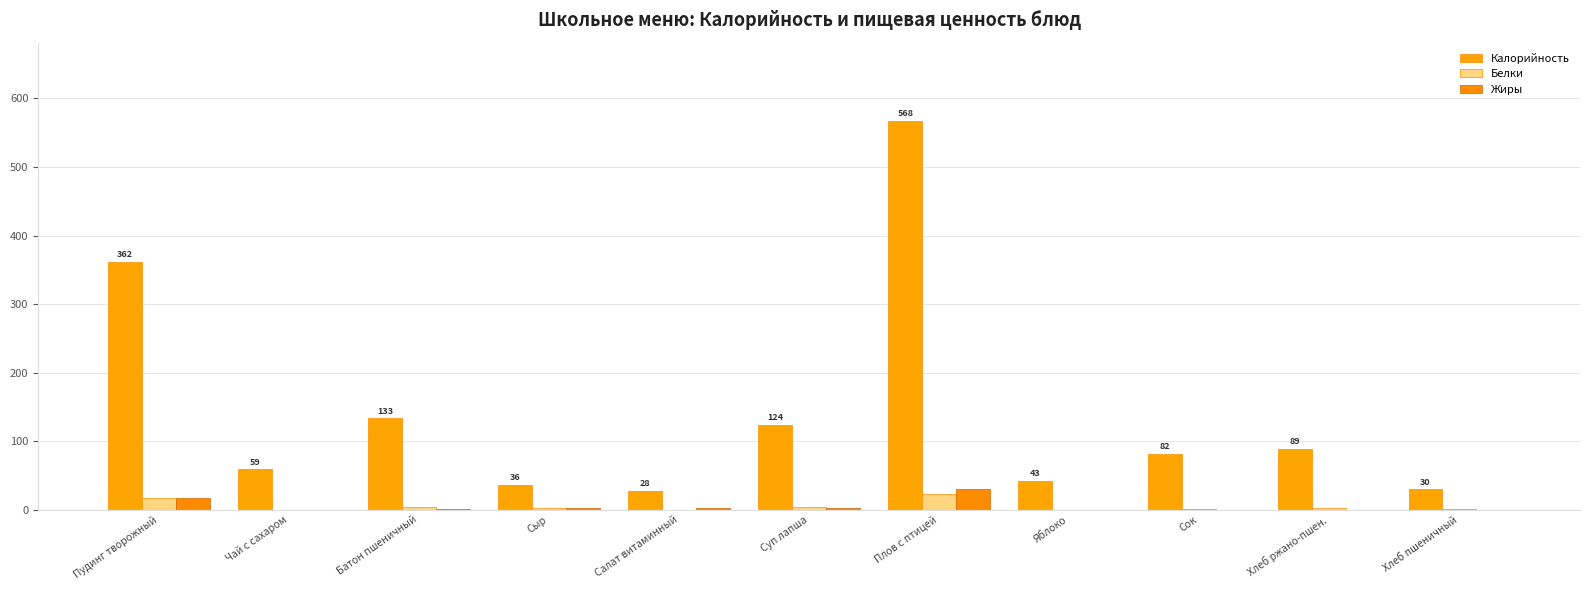

What is the difference between the second highest and second lowest values in the Калорийность series?

331.9